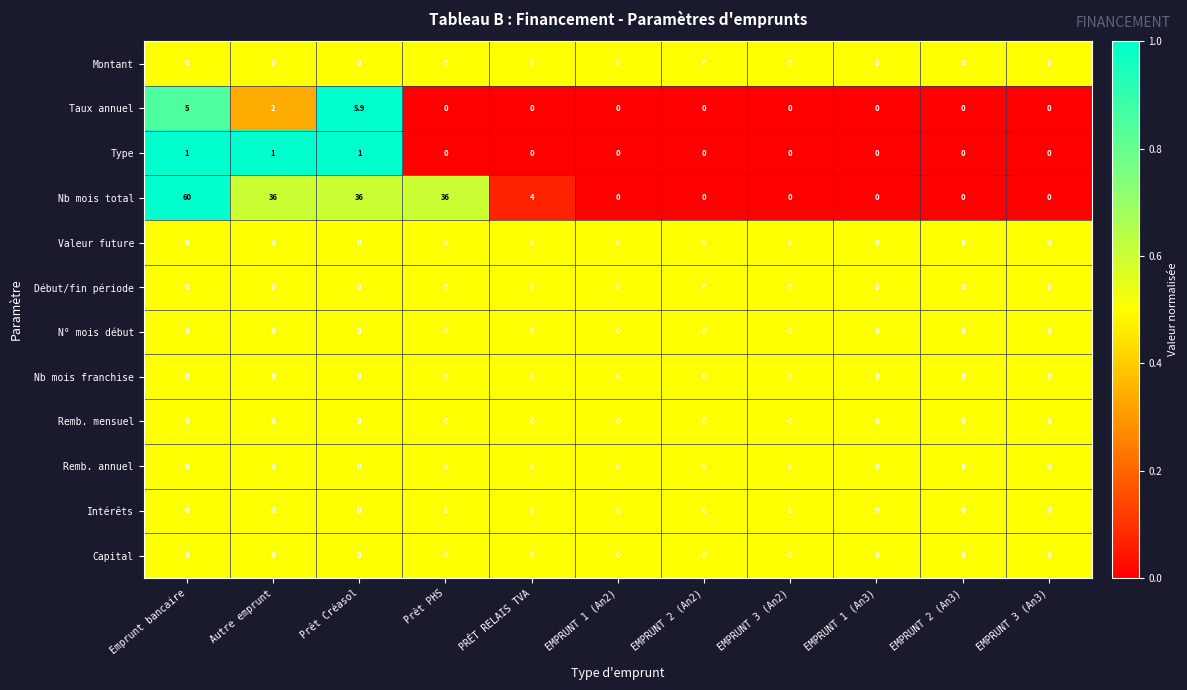

At which category is the sum across all series the highest?

Emprunt bancaire